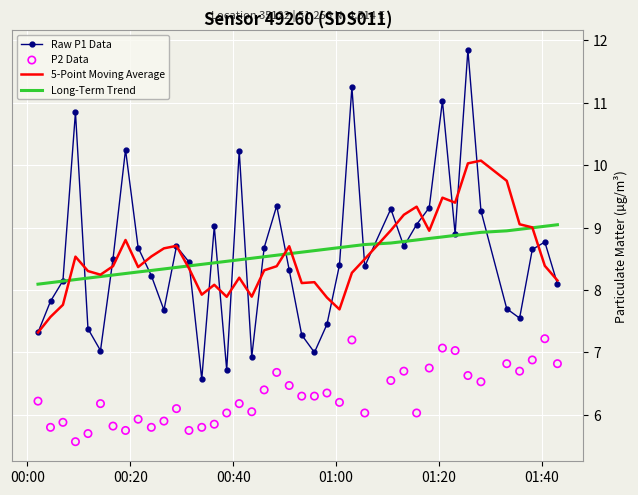

Which series has the largest Y range (max minus min)?

Raw P1 Data